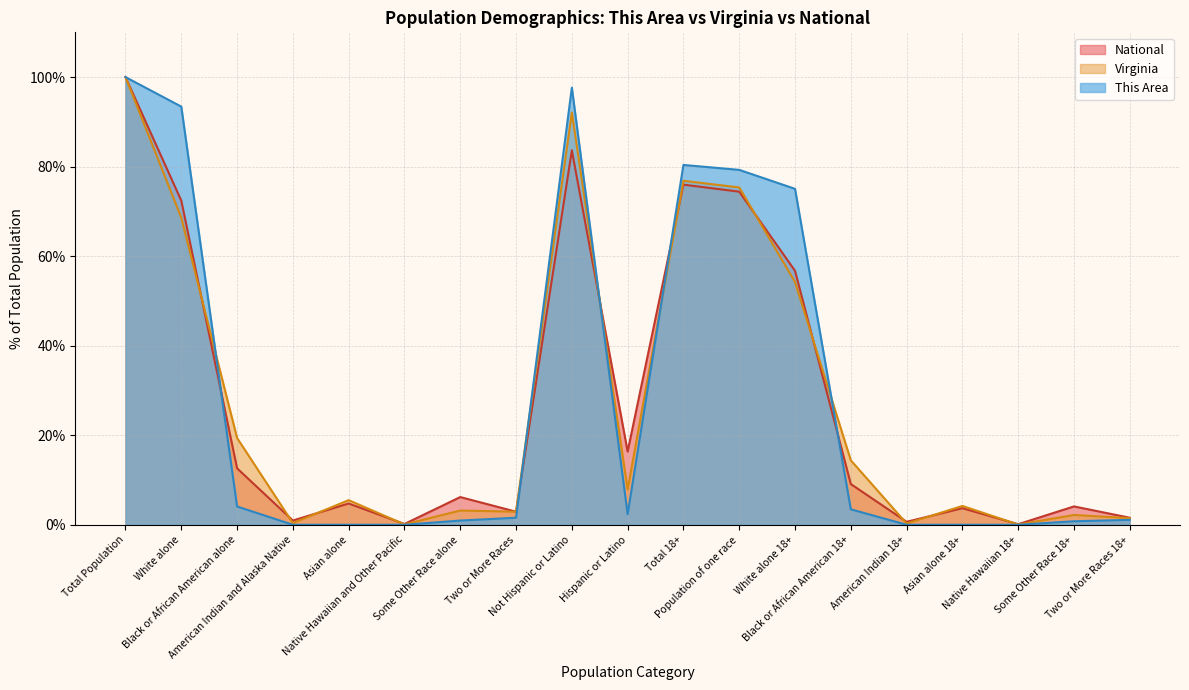

Reading left to right, list all the values displayed in this chart.

This Area: Total Population=100.0	White alone=93.4	Black or African American alone=4.1	American Indian and Alaska Native=0.0	Asian alone=0.0	Native Hawaiian and Other Pacific=0.0	Some Other Race alone=0.9	Two or More Races=1.6	Not Hispanic or Latino=97.6	Hispanic or Latino=2.4	Total 18+=80.4	Population of one race=79.3	White alone 18+=75.0	Black or African American 18+=3.5	American Indian 18+=0.0	Asian alone 18+=0.0	Native Hawaiian 18+=0.0	Some Other Race 18+=0.8	Two or More Races 18+=1.1
Virginia: Total Population=100.0	White alone=68.6	Black or African American alone=19.4	American Indian and Alaska Native=0.4	Asian alone=5.5	Native Hawaiian and Other Pacific=0.1	Some Other Race alone=3.2	Two or More Races=2.9	Not Hispanic or Latino=92.1	Hispanic or Latino=7.9	Total 18+=76.8	Population of one race=75.4	White alone 18+=54.2	Black or African American 18+=14.4	American Indian 18+=0.3	Asian alone 18+=4.2	Native Hawaiian 18+=0.1	Some Other Race 18+=2.2	Two or More Races 18+=1.5
National: Total Population=100.0	White alone=72.4	Black or African American alone=12.6	American Indian and Alaska Native=0.9	Asian alone=4.8	Native Hawaiian and Other Pacific=0.2	Some Other Race alone=6.2	Two or More Races=2.9	Not Hispanic or Latino=83.7	Hispanic or Latino=16.3	Total 18+=76.0	Population of one race=74.4	White alone 18+=56.7	Black or African American 18+=9.1	American Indian 18+=0.7	Asian alone 18+=3.7	Native Hawaiian 18+=0.1	Some Other Race 18+=4.1	Two or More Races 18+=1.6